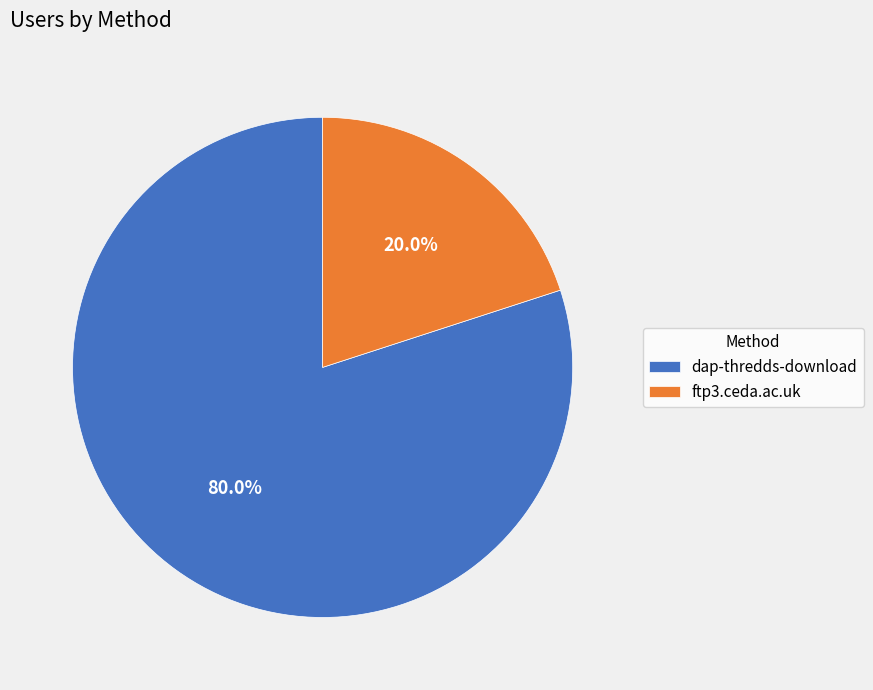

To the nearest percent, what is the difference between the ftp3.ceda.ac.uk and dap-thredds-download slice percentages?

60%